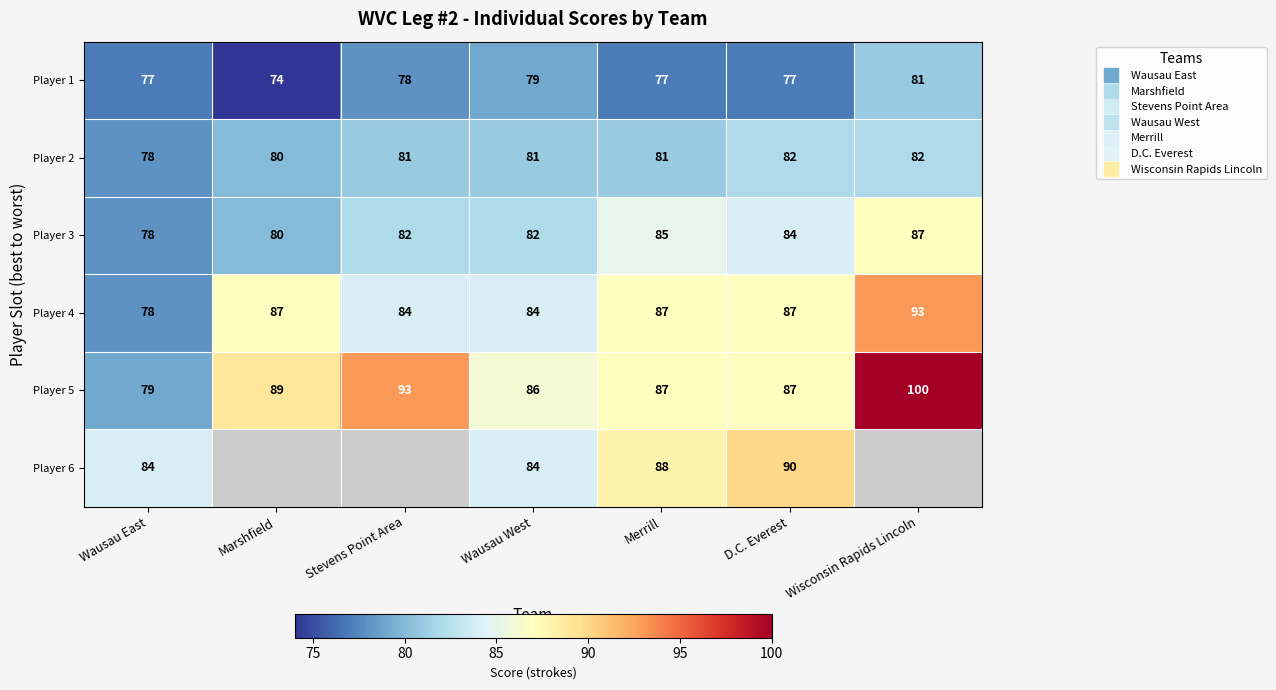

Which series changed the most between Wausau East and Stevens Point Area?

Player 5